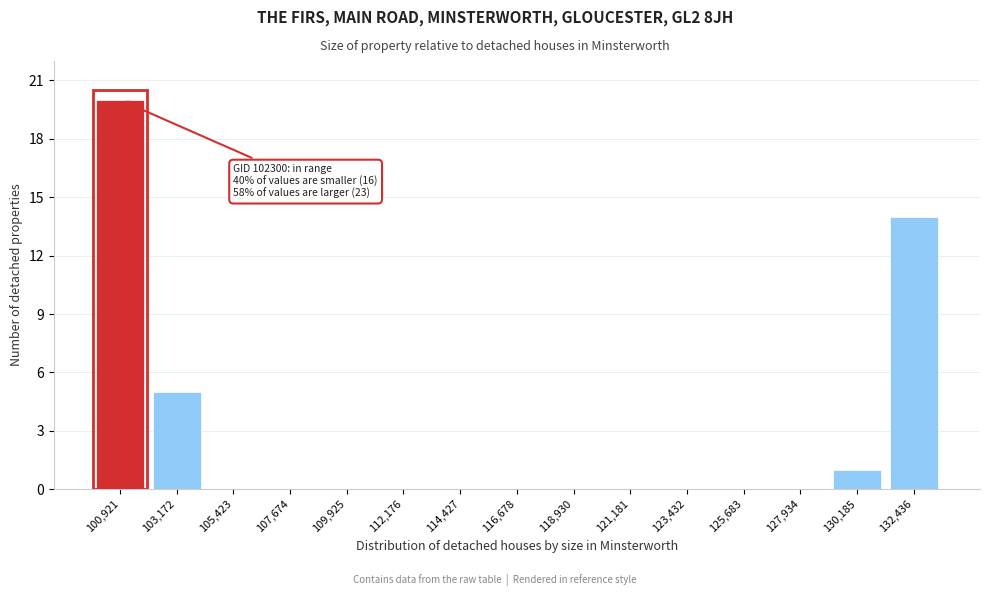

Reading left to right, what are all the values shown in this chart?

100,921=20	103,172=5	105,423=0	107,674=0	109,925=0	112,176=0	114,427=0	116,678=0	118,930=0	121,181=0	123,432=0	125,683=0	127,934=0	130,185=1	132,436=14